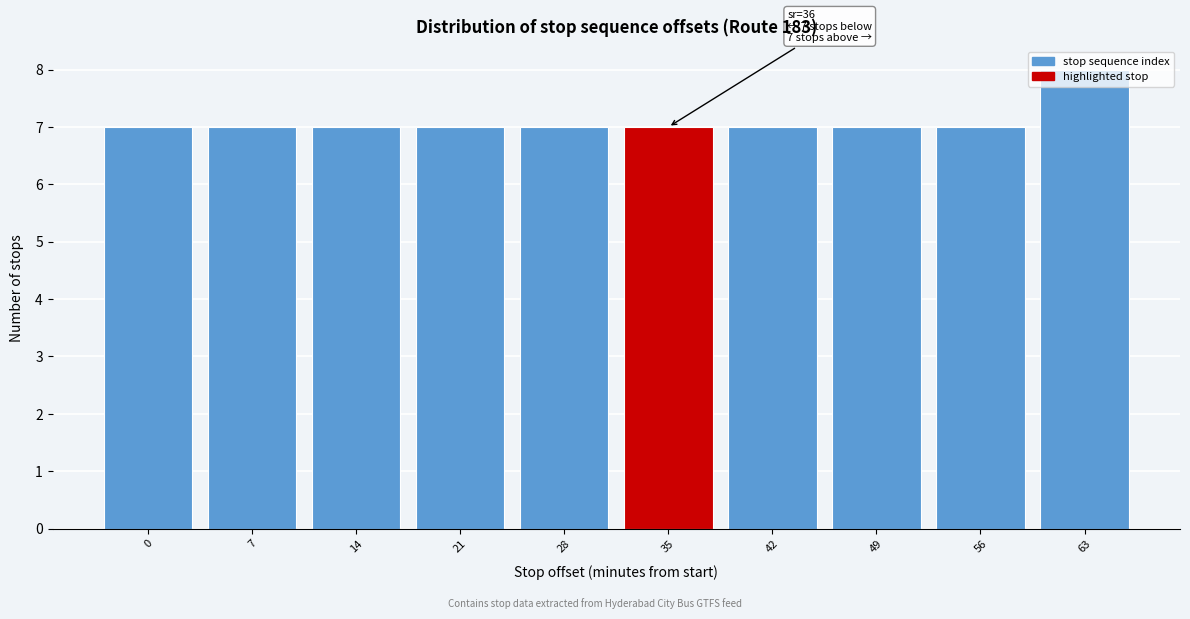

Is it true that the value at 28 is 7?

True